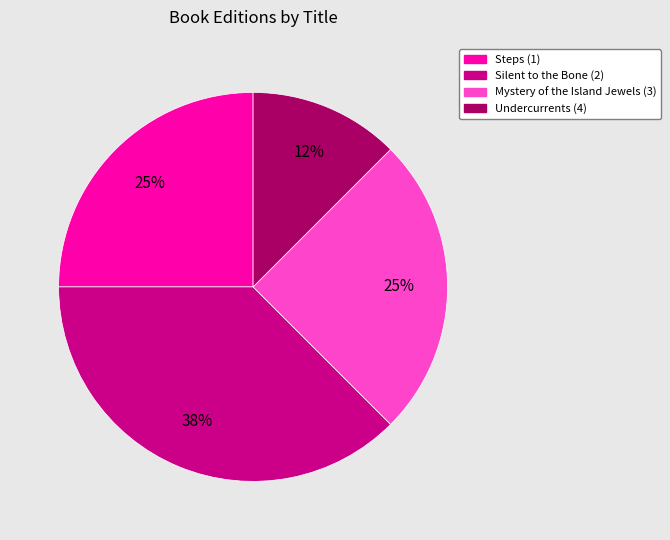

How many segments does this pie chart have?

4